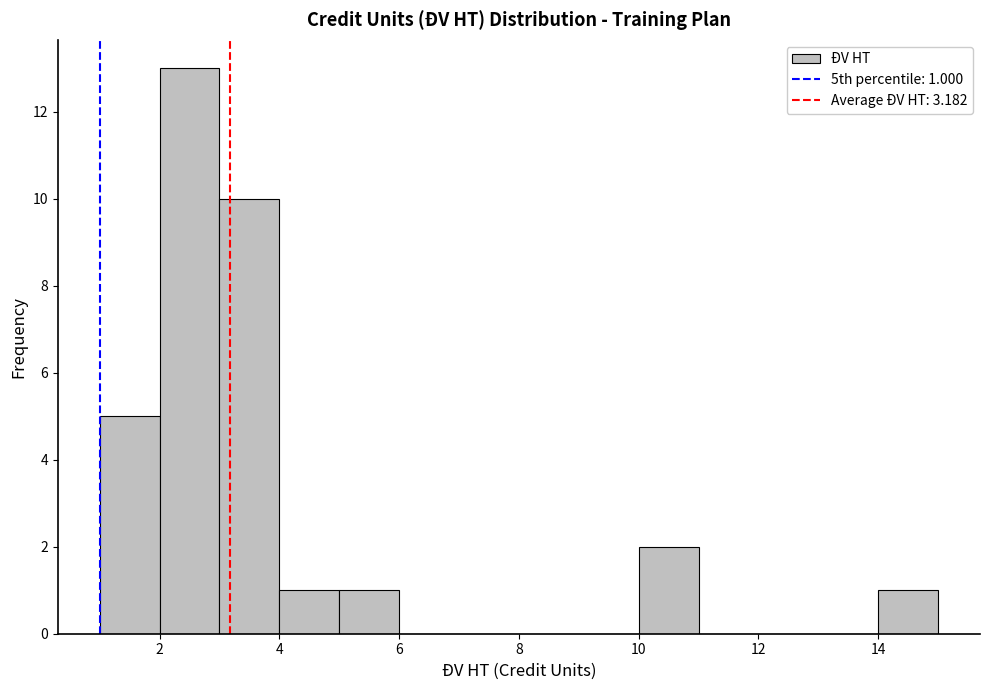

Over which range of the x-axis is the bar tallest?

2 to 3